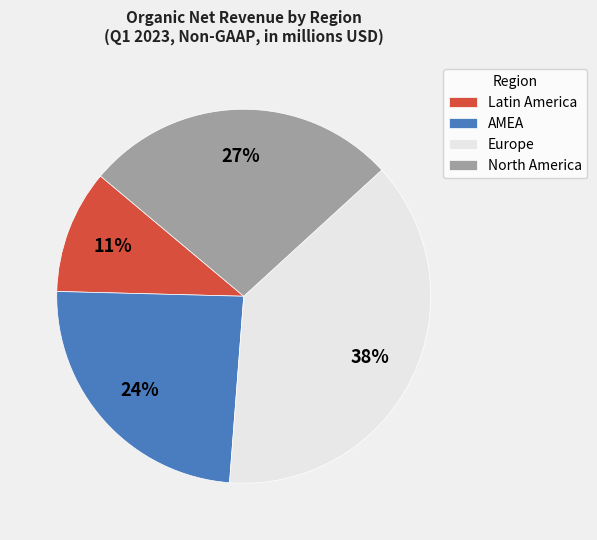

To the nearest percent, what portion does Latin America represent?

11%